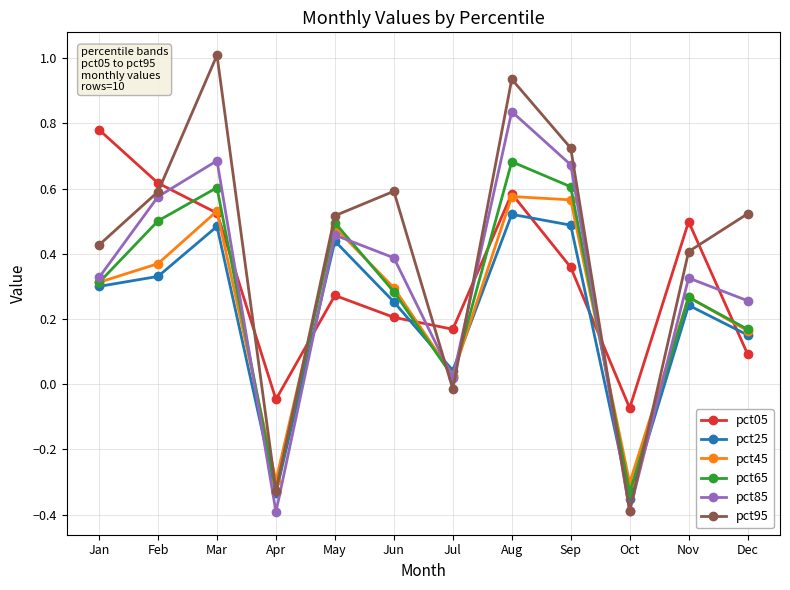

What is the value of the pct95 point at the 3rd from the left?

1.0